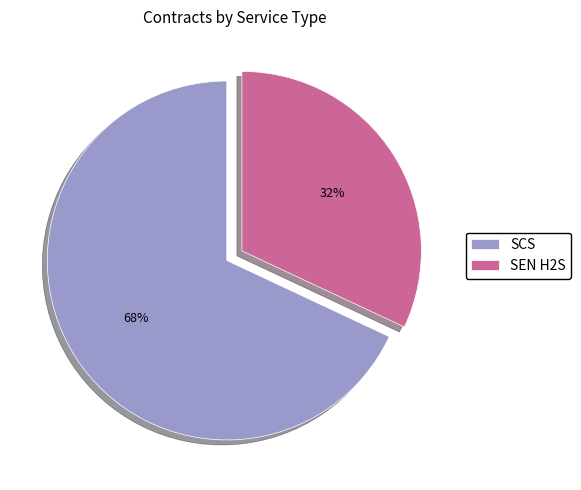

How many segments does this pie chart have?

2